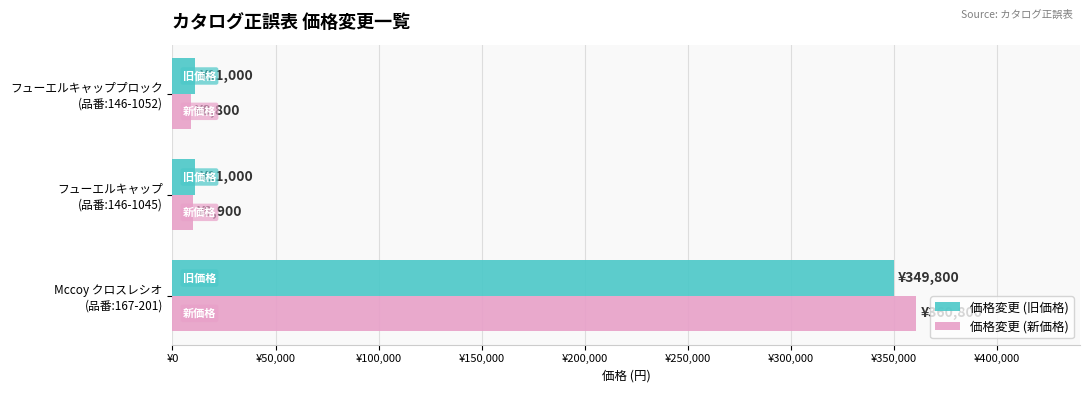

What is the difference between the second highest and minimum values in the 価格変更 (新価格) series?

1100